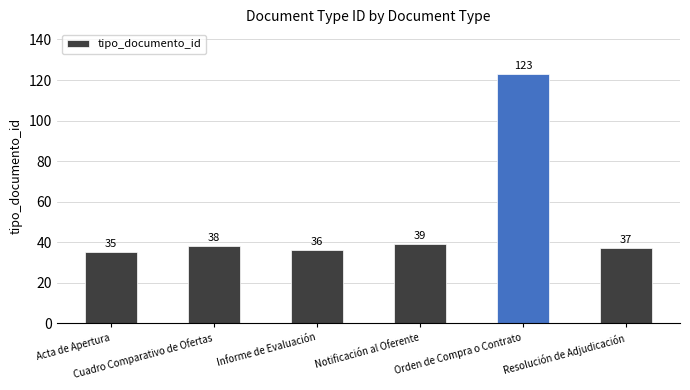

The chart shows a value of 64 at Cuadro Comparativo de Ofertas. True or false?

False